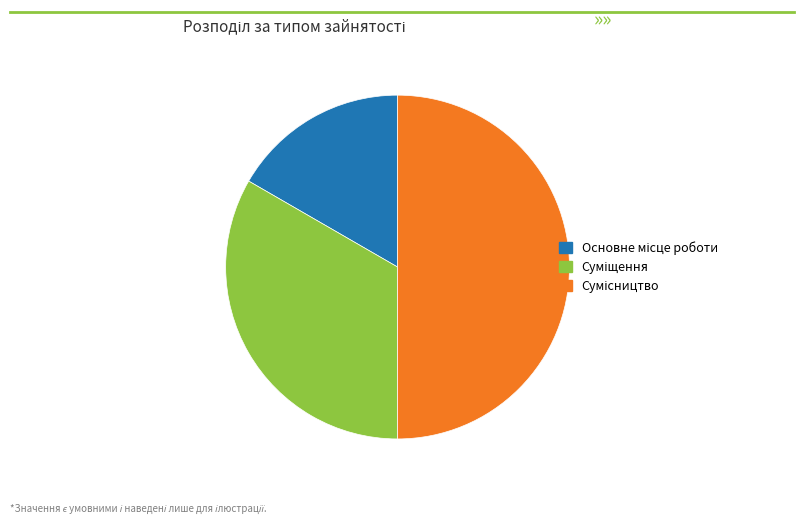

Does Суміщення represent more than half of the total?

No